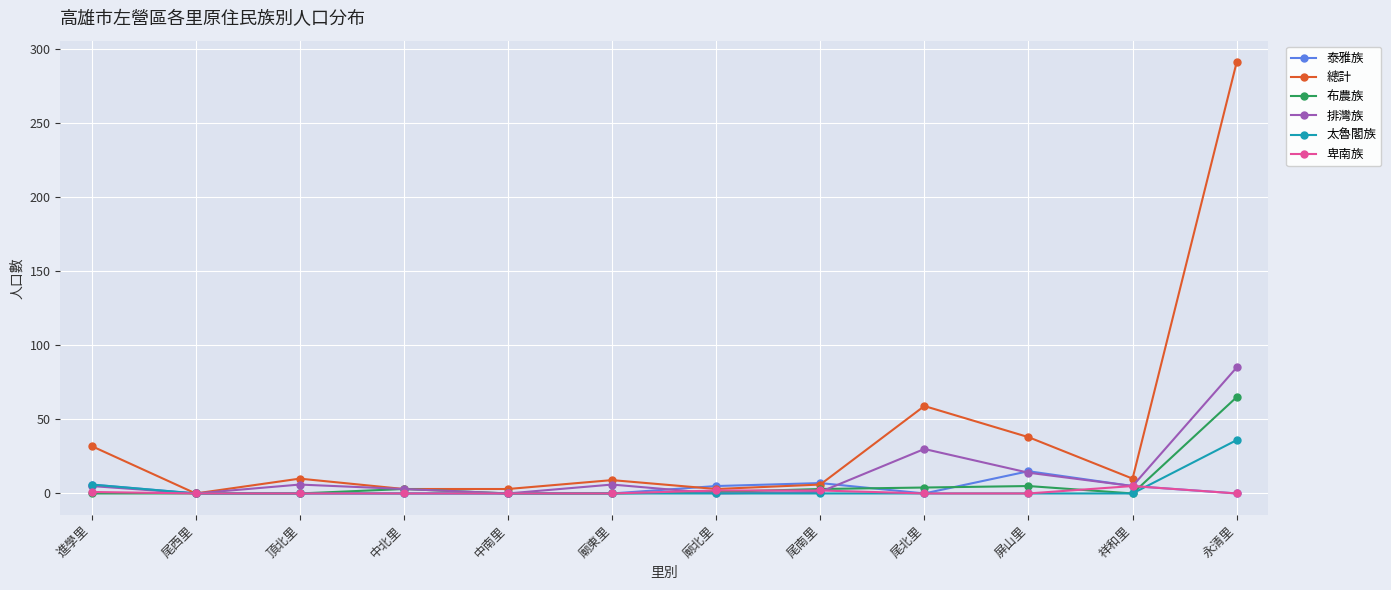

Is the value of 泰雅族 at 尾西里 greater than the value of 太魯閣族 at 永清里?

No